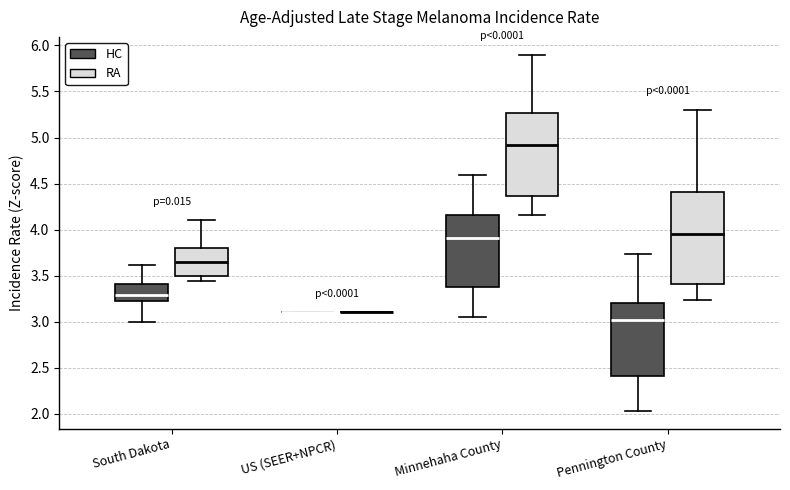

Which box is the tallest, from its lower edge to its upper edge?

Pennington County (RA)